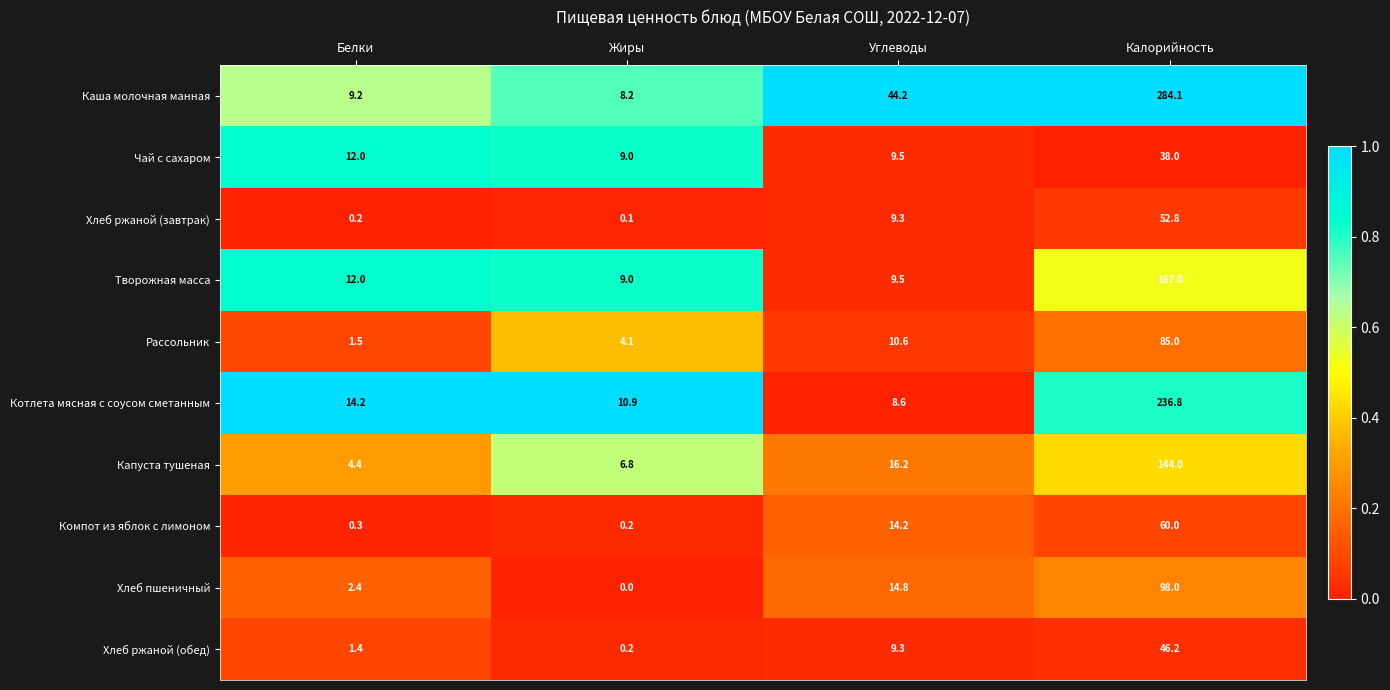

The Хлеб ржаной (завтрак) series shows 52.8 at Калорийность. True or false?

True